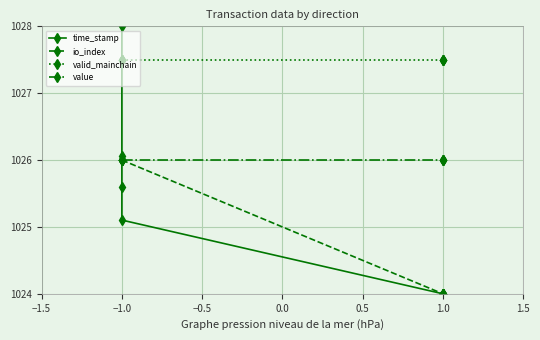

True or false: io_index and valid_mainchain intersect in this chart.

False